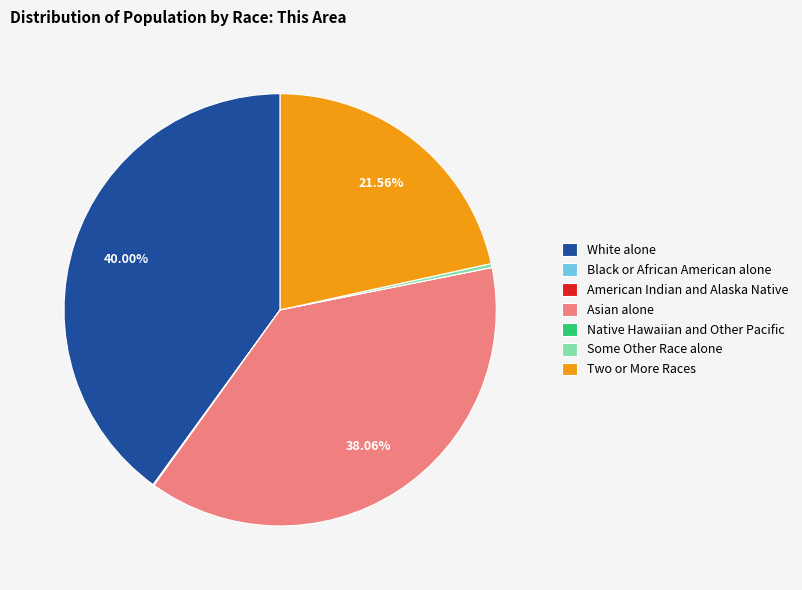

To the nearest percent, what is the difference between the Asian alone and White alone slice percentages?

2%